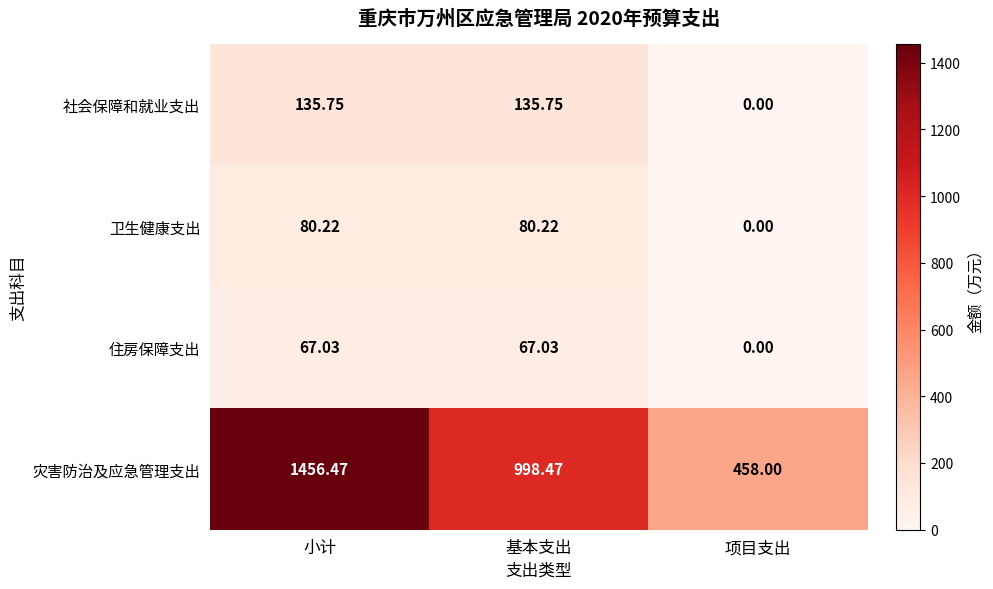

Where does the 灾害防治及应急管理支出 series first go above 998?

小计